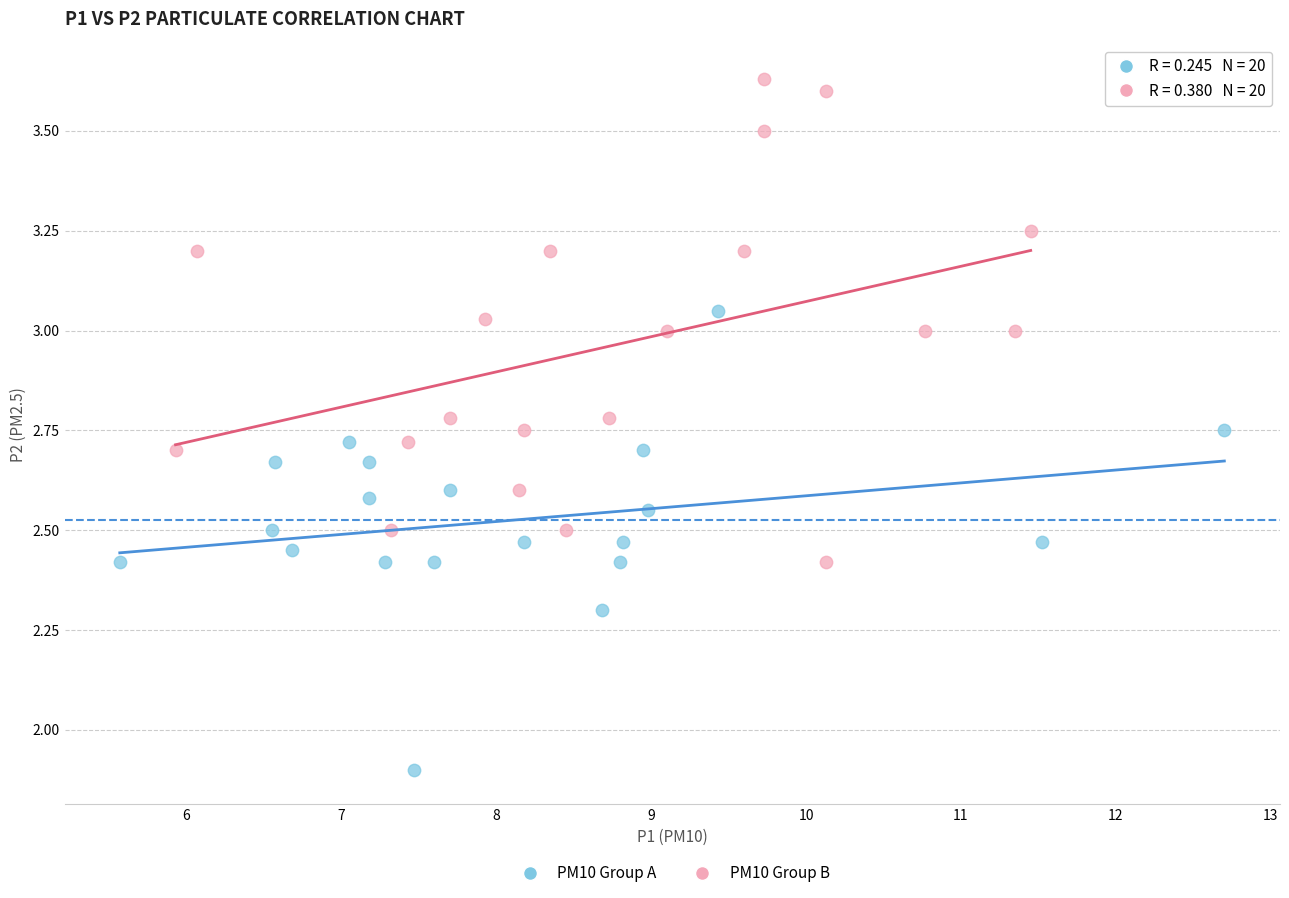

Which series has the widest spread of Y values?

PM10 Group B